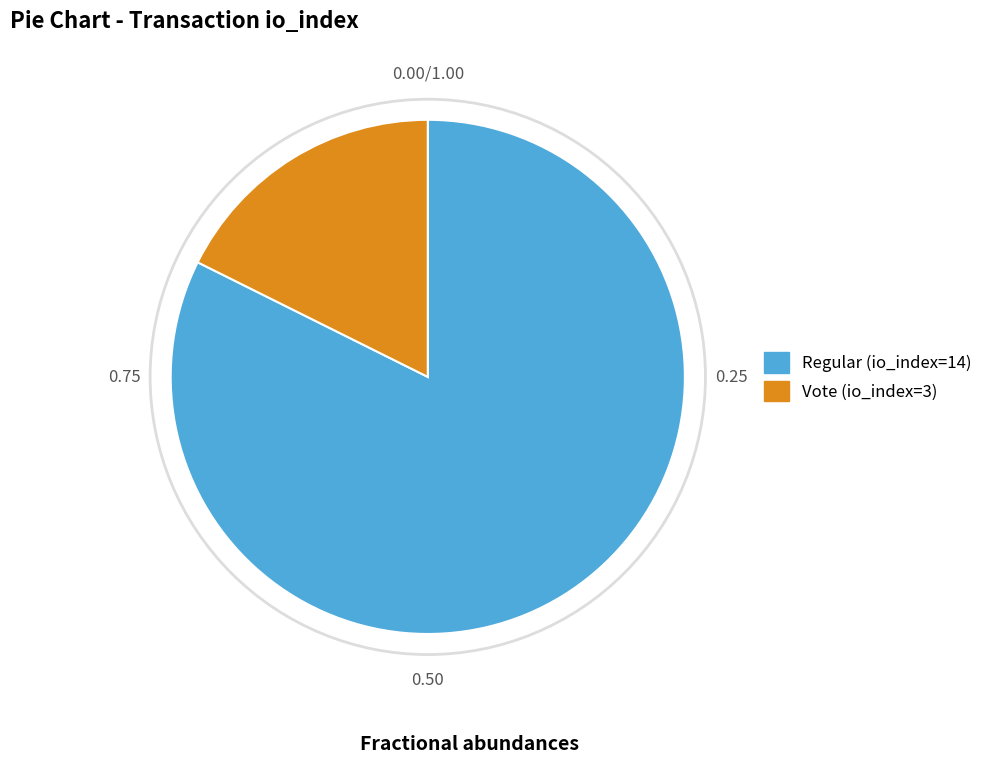

True or false: Vote (io_index=3) accounts for 32% of the total.

False